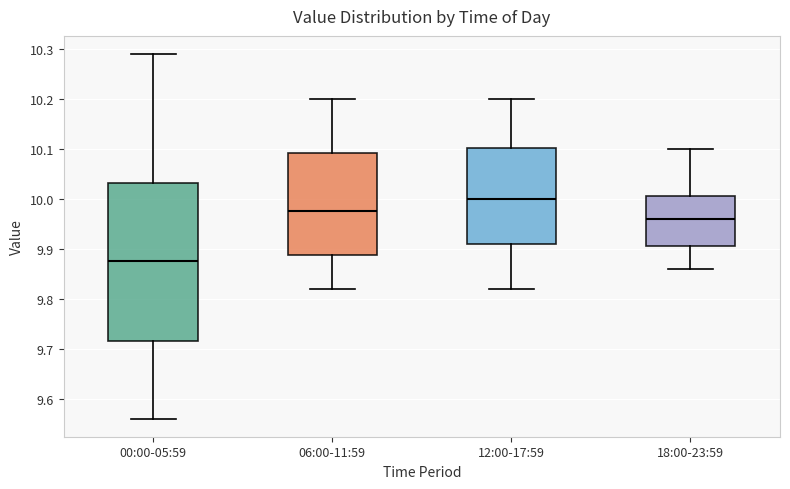

Reading left to right, read every box against the y-axis: the position of its median line, the range the box covers, and the ends of its whiskers. The values are not printed on the chart, so give them approximately, as read against the axis.

00:00-05:59: median 9.88, box 9.72 to 10.03, whiskers 9.56 to 10.29
06:00-11:59: median 9.98, box 9.89 to 10.09, whiskers 9.82 to 10.20
12:00-17:59: median 10.00, box 9.91 to 10.10, whiskers 9.82 to 10.20
18:00-23:59: median 9.96, box 9.91 to 10.01, whiskers 9.86 to 10.10